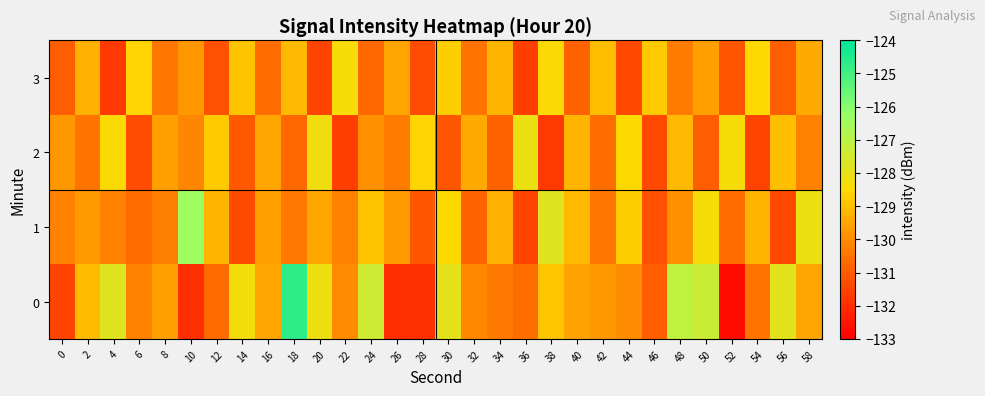

At which category is the sum across all series the highest?

18